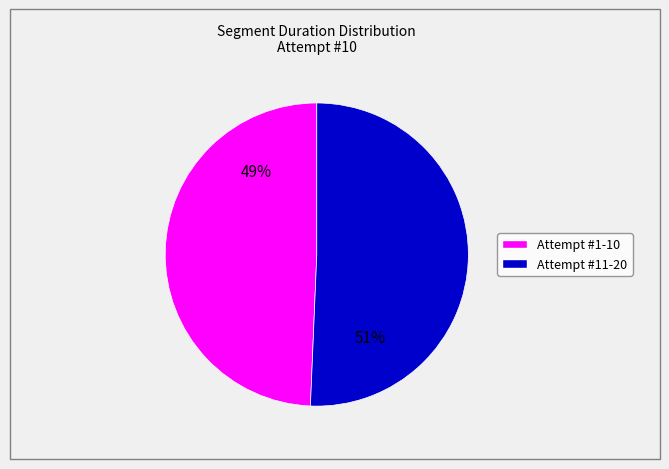

Is there a majority slice in this chart?

Yes